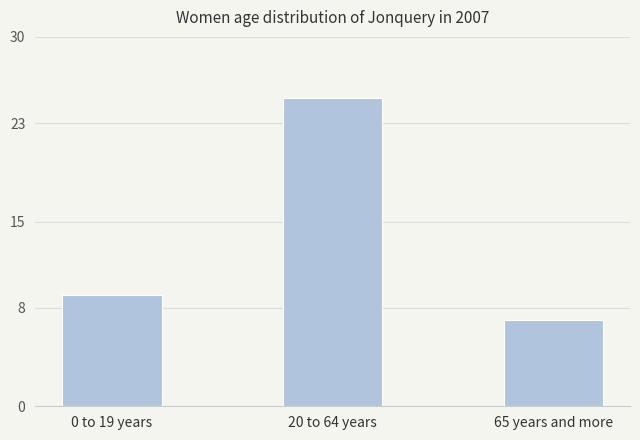

What is the smallest value displayed?

7